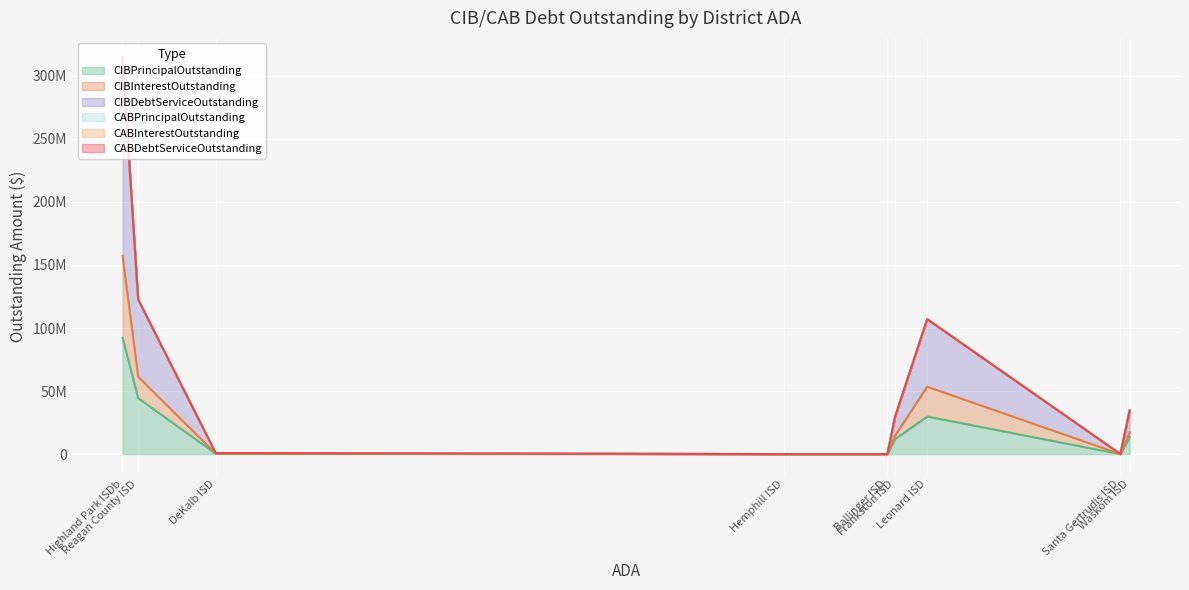

What is the difference between the second highest and second lowest values in the CIBInterestOutstanding series?

23687706.3